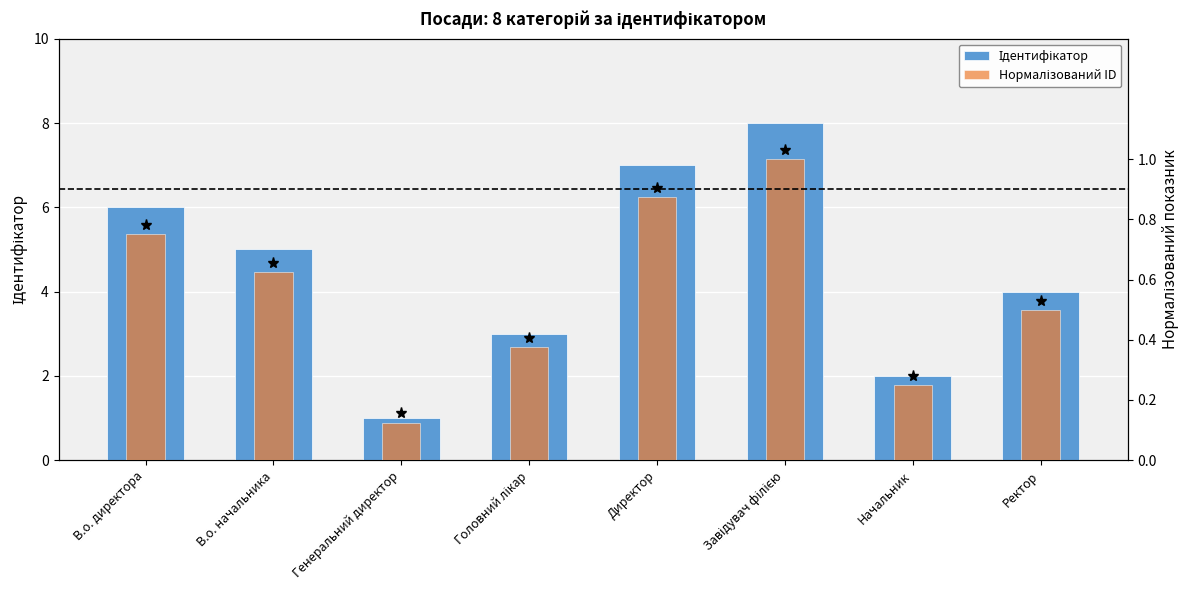

What is the value of the Нормалізований ID bar at the 4th from the left?

0.4